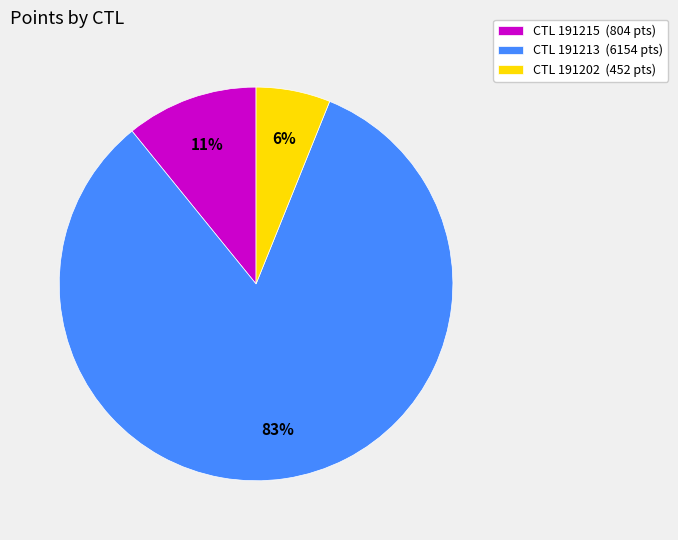

Which slice is the largest?

CTL 191213 (6154 pts)